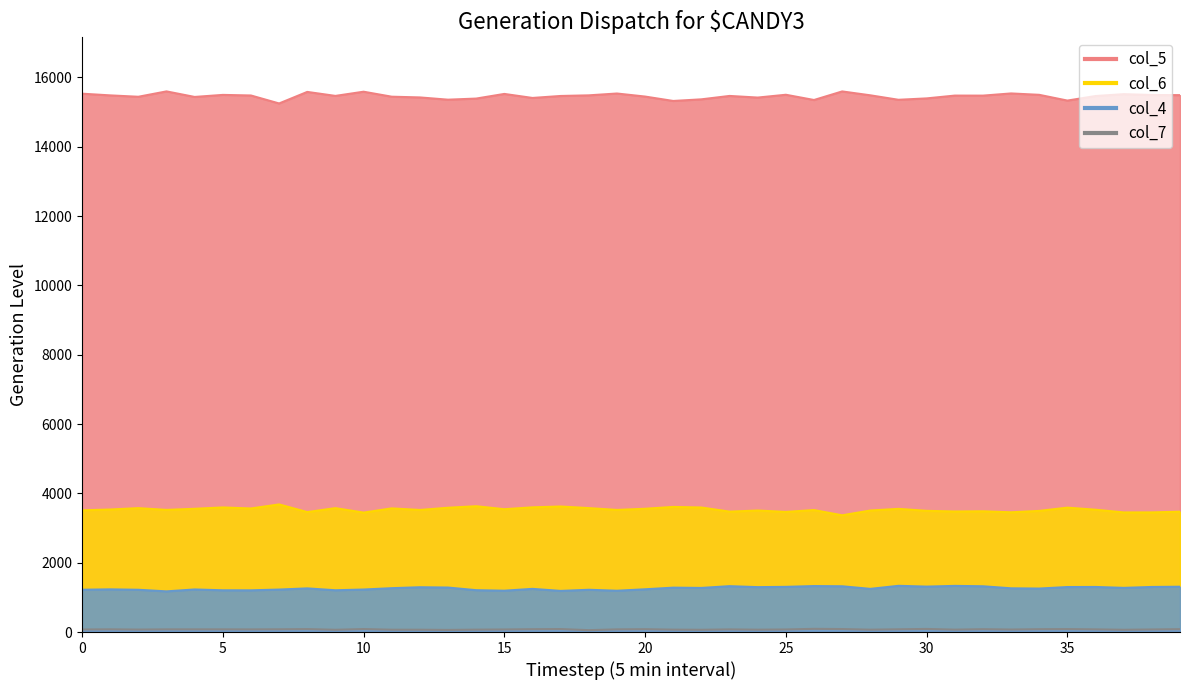

How many lines are shown in the chart?

4